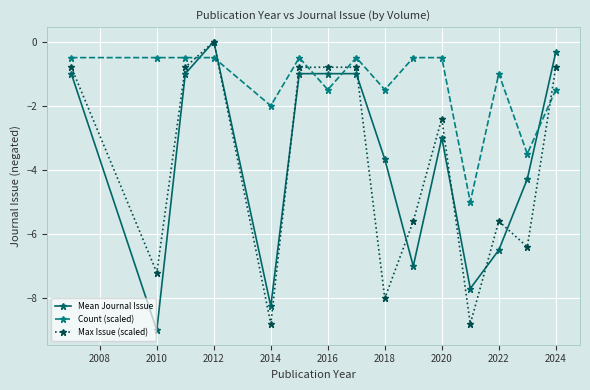

What is the minimum value for Max Issue (scaled)?

-8.8